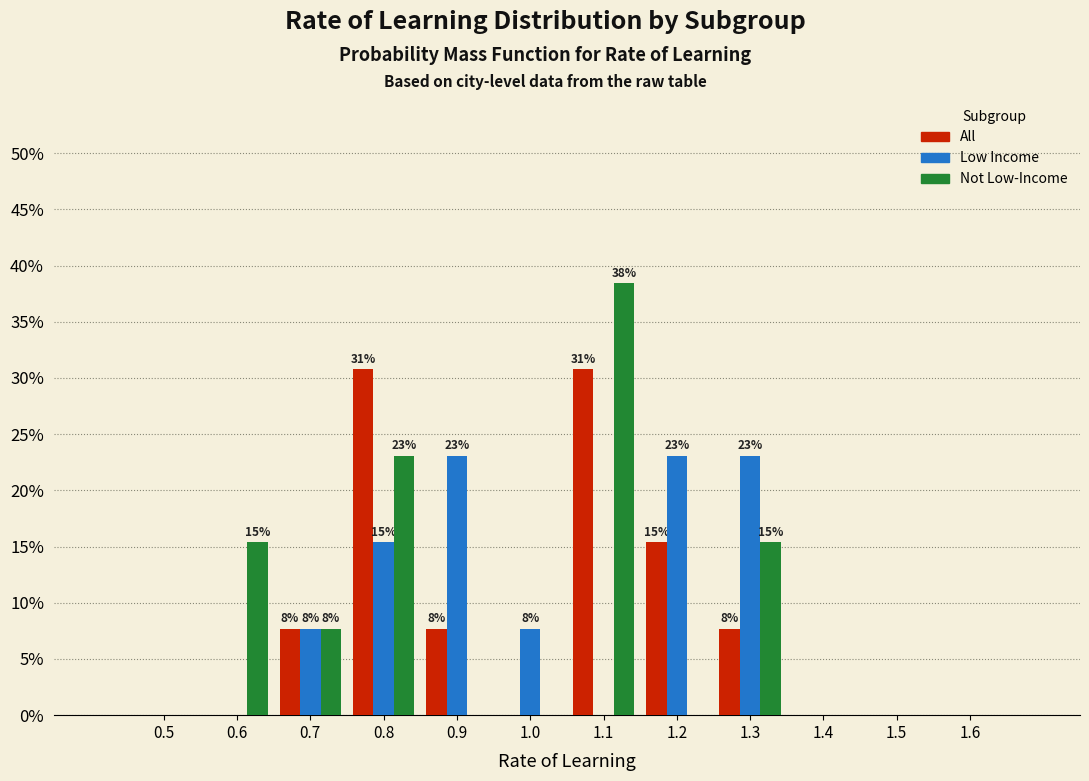

Between 1.0 and 1.4, which series saw the biggest shift?

Low Income